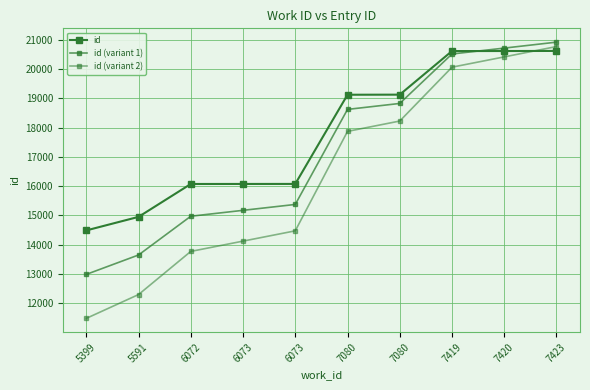

The id series shows 20609 at 7419. True or false?

True